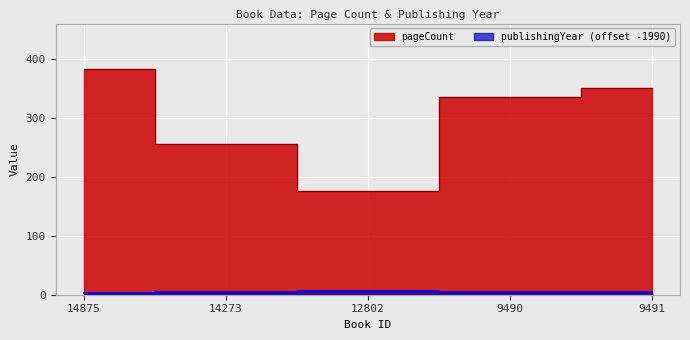

What is the value of the publishingYear point at the 4th from the left?

5